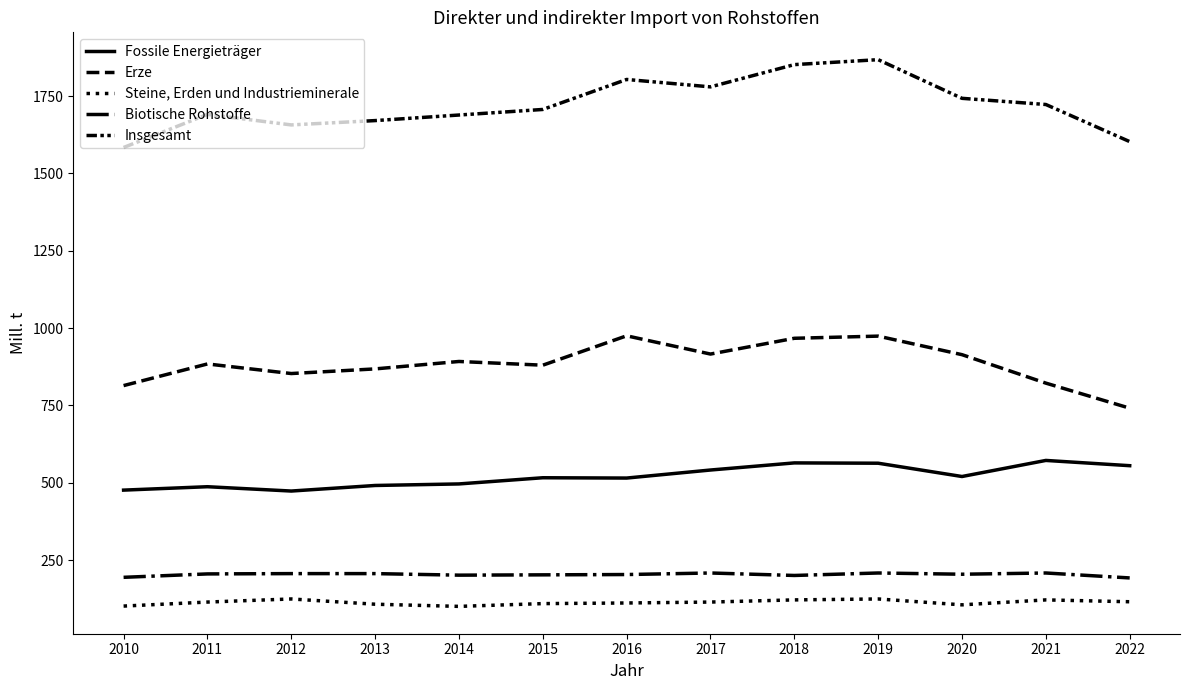

Between 2012 and 2018, which series saw the biggest shift?

Insgesamt